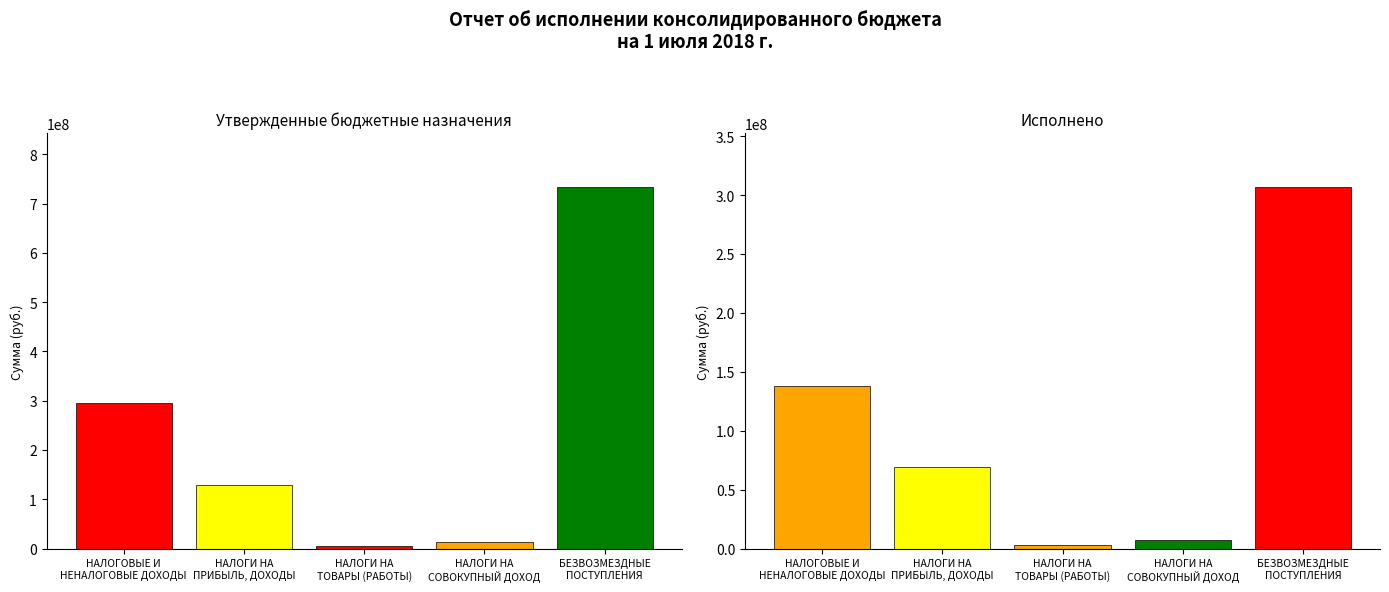

Is the value of Исполнено at НАЛОГИ НА
СОВОКУПНЫЙ ДОХОД greater than the value of Утвержденные назначения at НАЛОГОВЫЕ И
НЕНАЛОГОВЫЕ ДОХОДЫ?

No